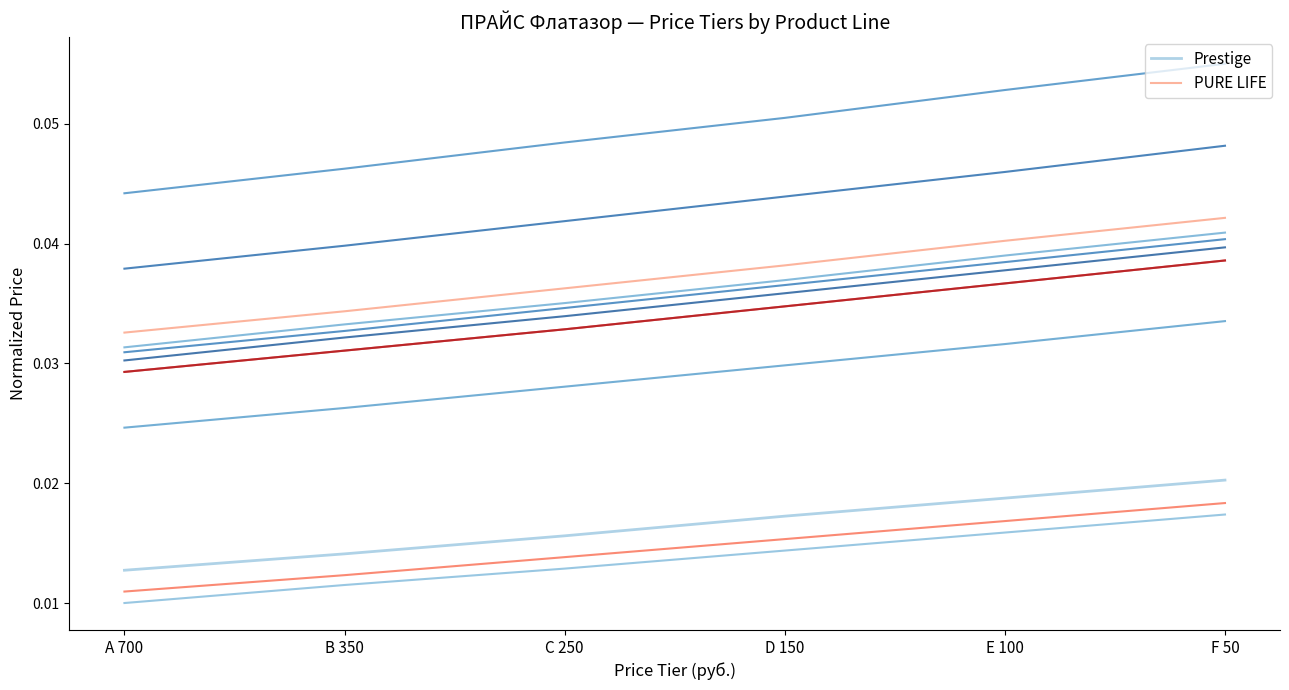

What is the total value across all series at F 50?

0.1